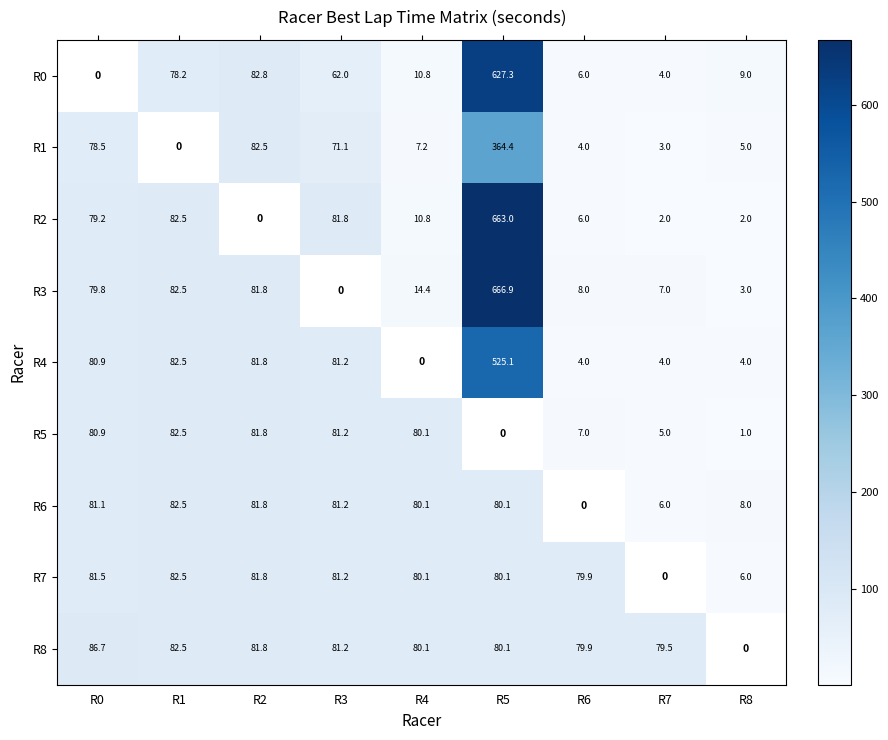

The R3 series shows 9.5 at R7. True or false?

False